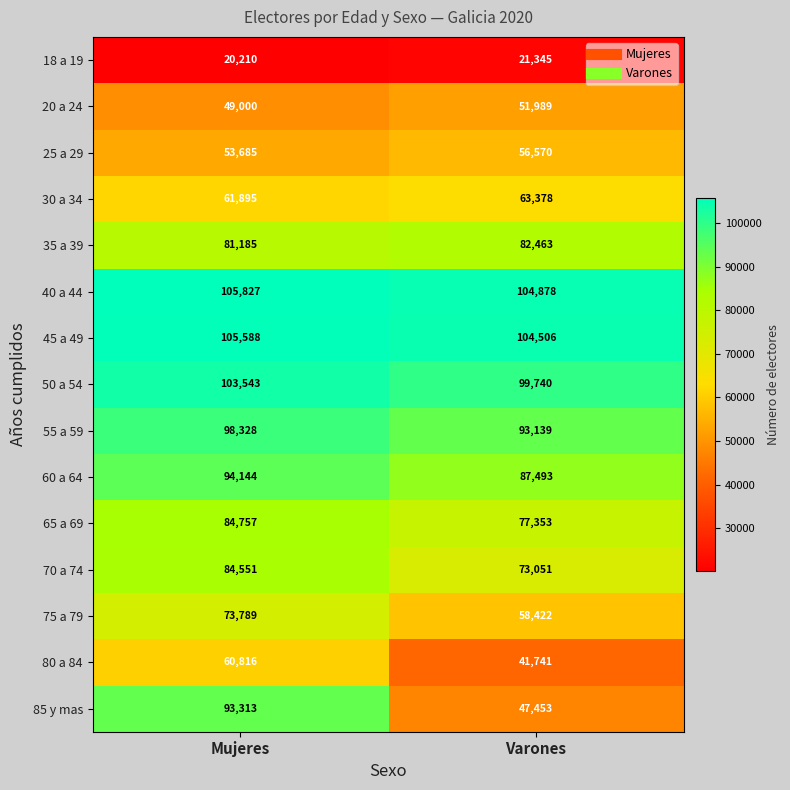

Which category has the highest value across all series?

Mujeres